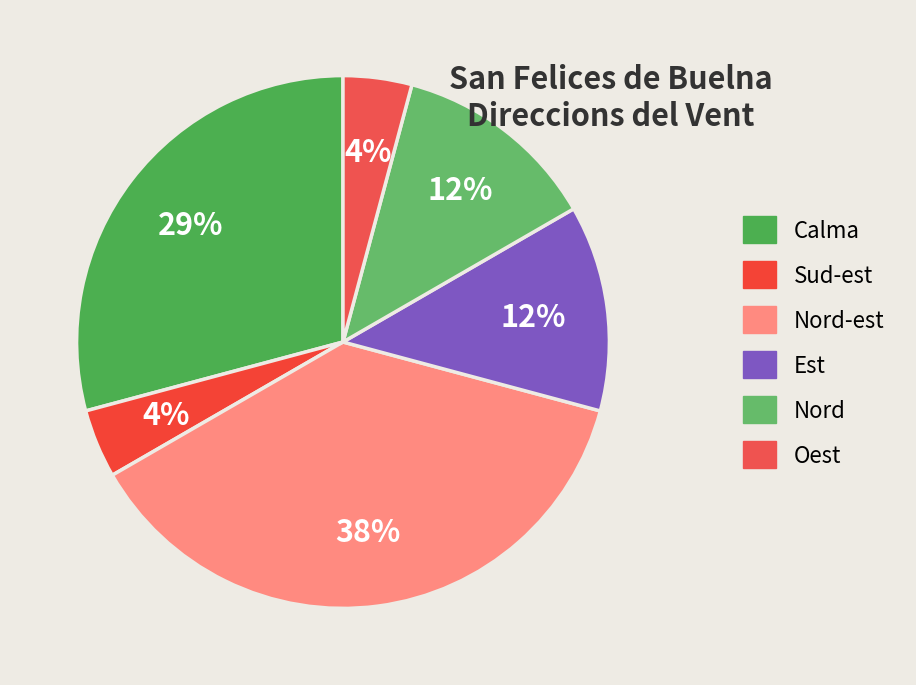

Which slice is the largest?

Nord-est